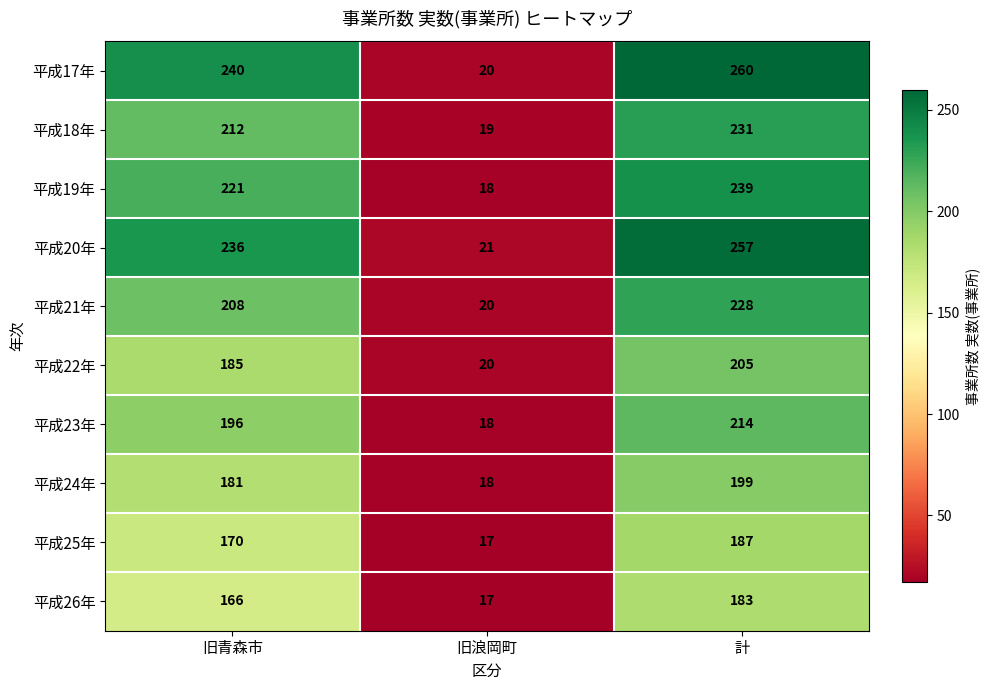

Rank the series by their maximum value, from highest to lowest.

平成17年, 平成20年, 平成19年, 平成18年, 平成21年, 平成23年, 平成22年, 平成24年, 平成25年, 平成26年